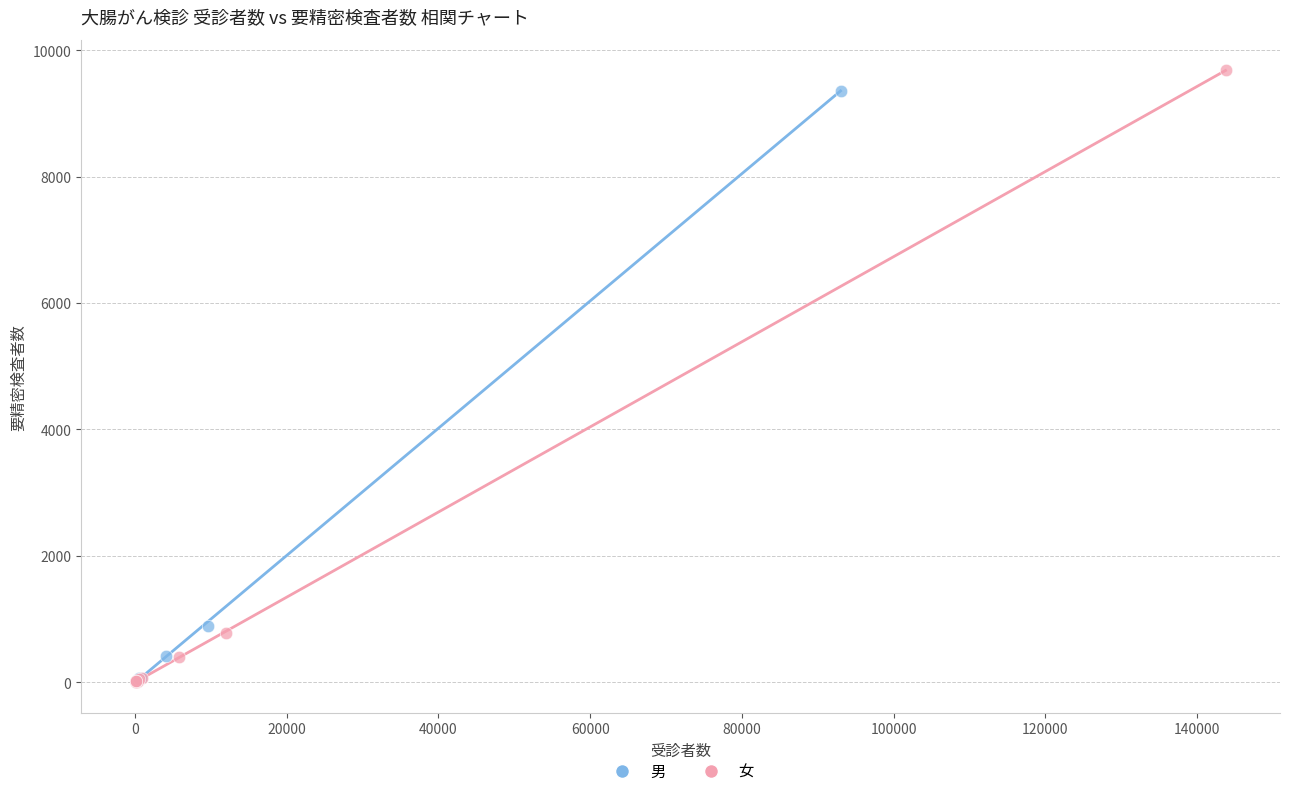

What are all the series names shown in the legend?

男, 女